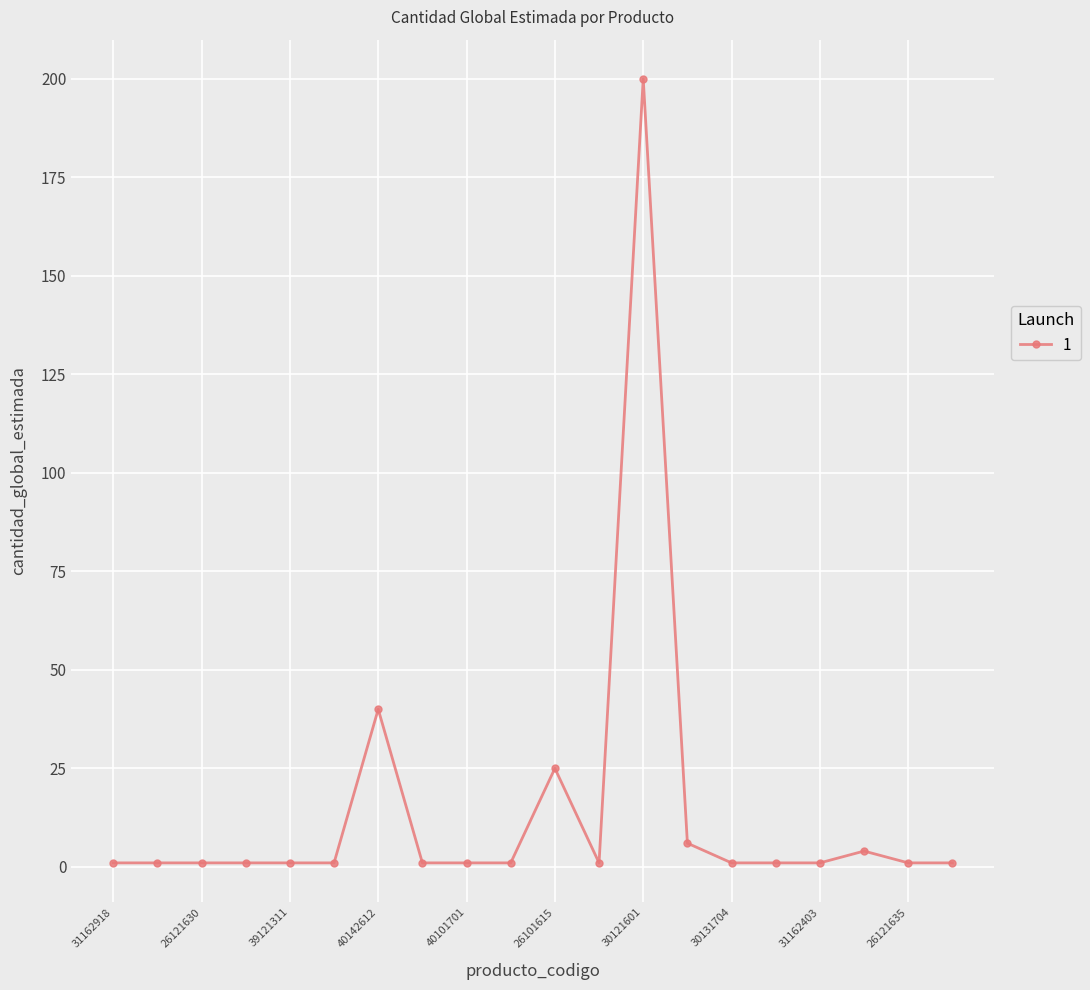

What is the difference between the second highest and minimum values?

39